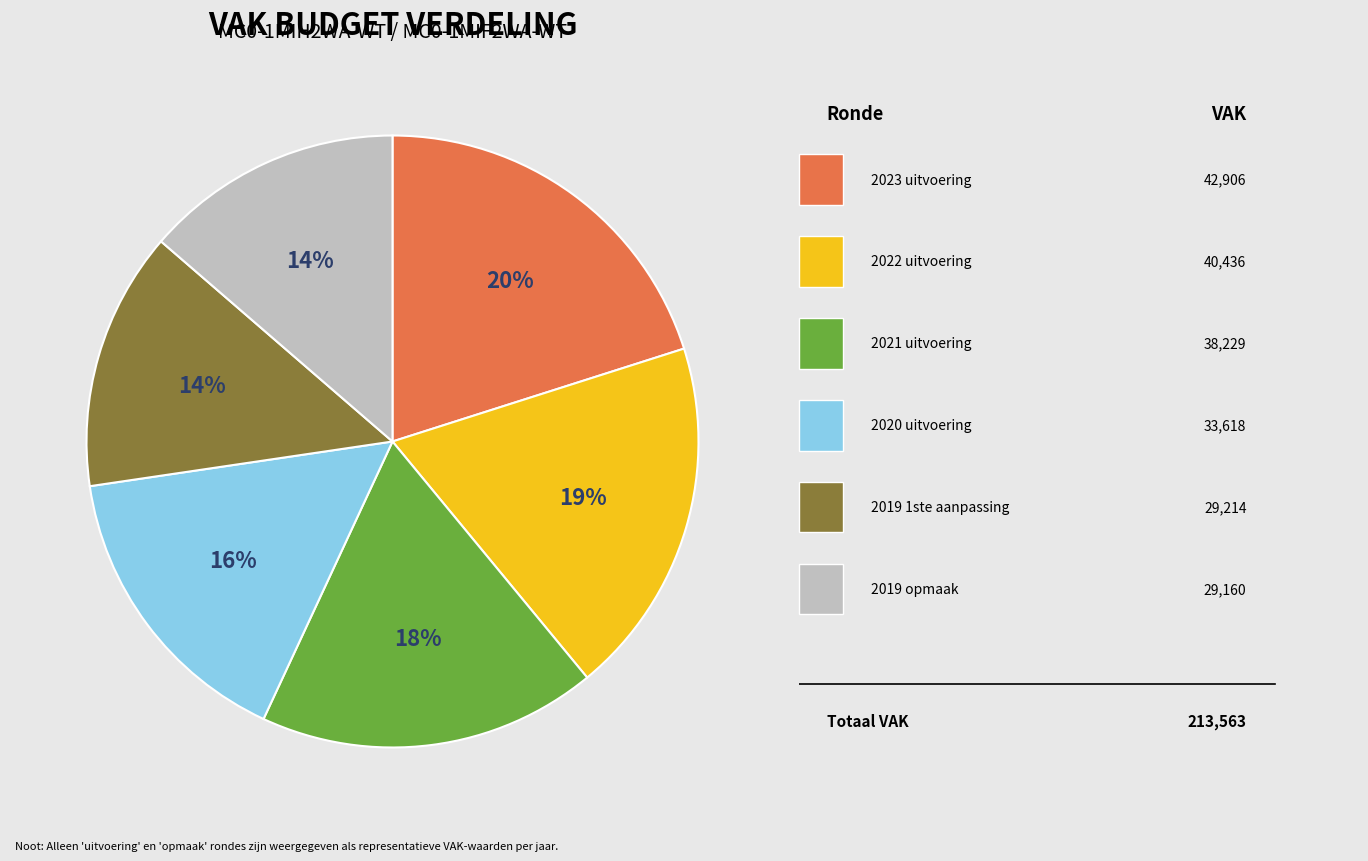

Does any single category account for the majority?

No